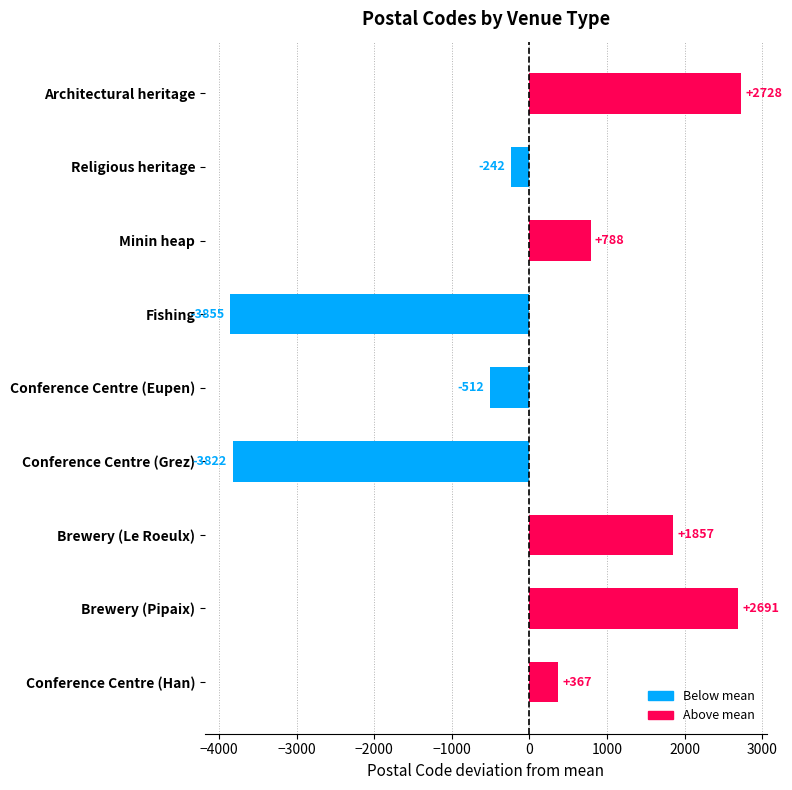

How many data points are above 367?

5